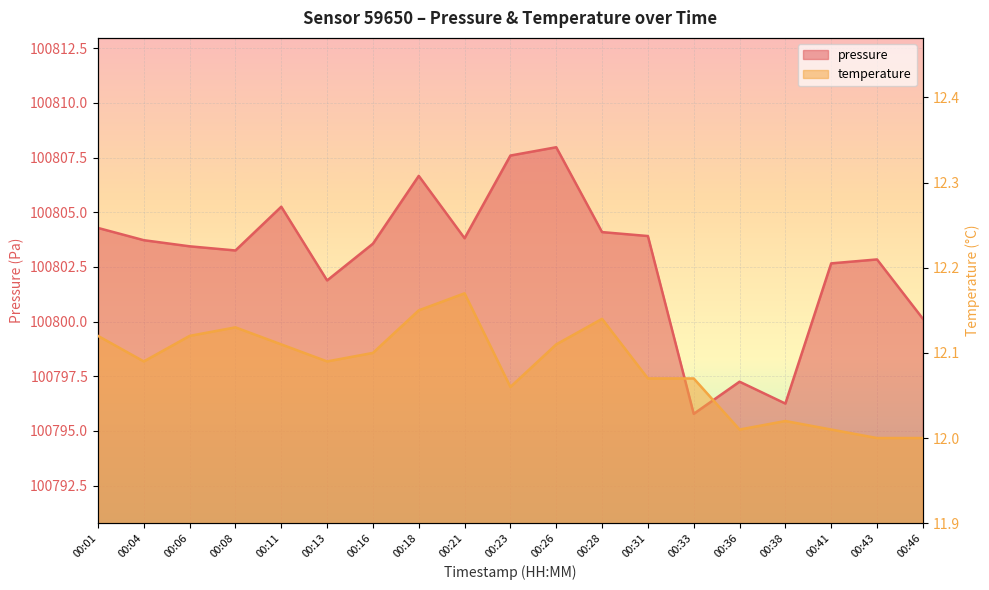

In temperature, how many points are higher than both neighbors (excluding endpoints)?

4